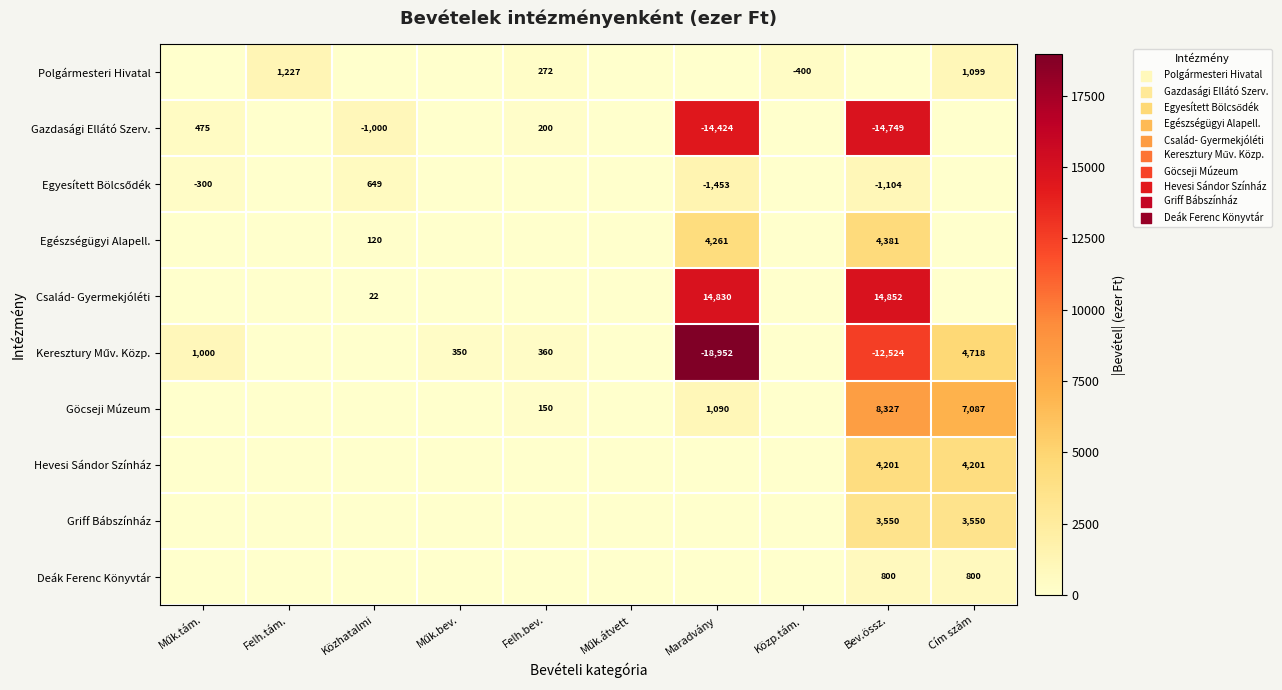

True or false: Gazdasági Ellátó Szerv. has a value of -1000 at Közhatalmi.

True